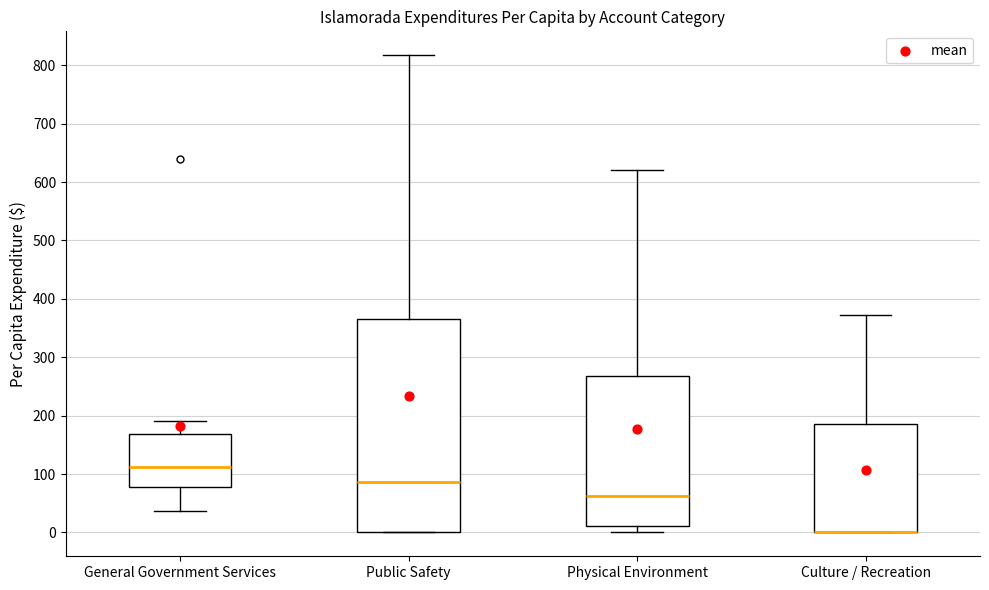

Reading left to right, read every box against the y-axis: the position of its median line, the range the box covers, and the ends of its whiskers. The values are not printed on the chart, so give them approximately, as read against the axis.

General Government Services: median 110, box 80 to 170, whiskers 40 to 190
Public Safety: median 90, box 0 to 370, whiskers 0 to 820
Physical Environment: median 60, box 10 to 270, whiskers 0 to 620
Culture / Recreation: median 0 (drawn on the box's lower edge), box 0 to 190, whiskers 0 to 370